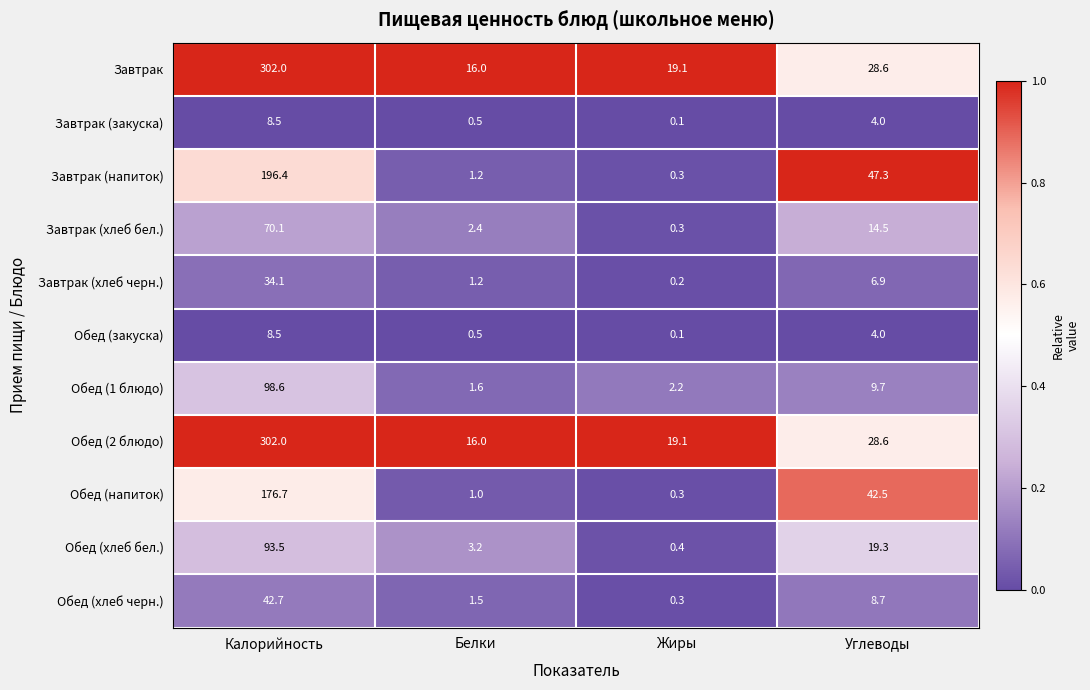

What is the spread (max minus min) of values at Белки?

15.5